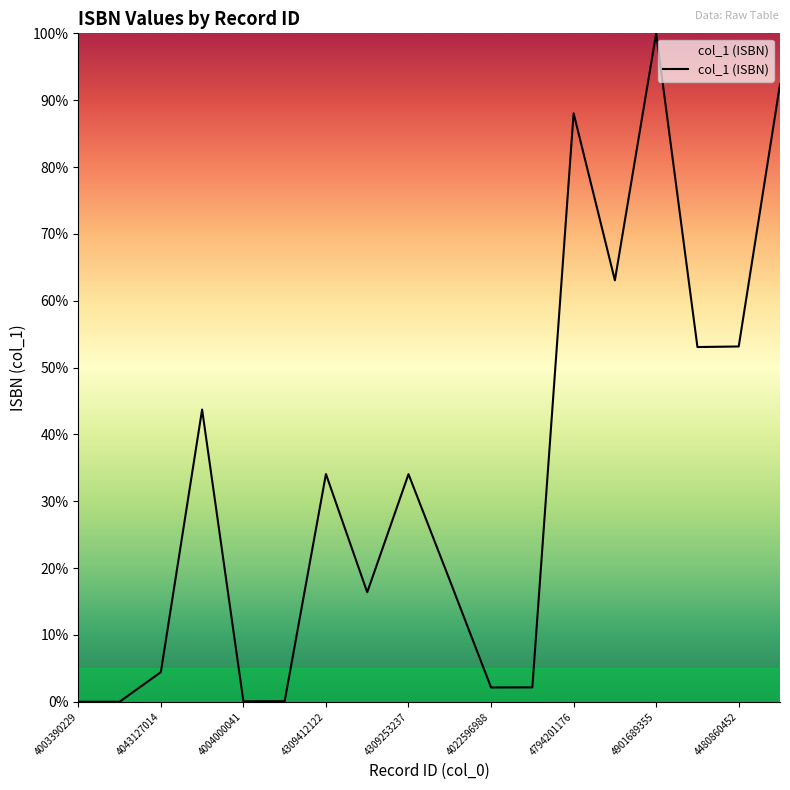

What is the greatest value displayed?

100.0